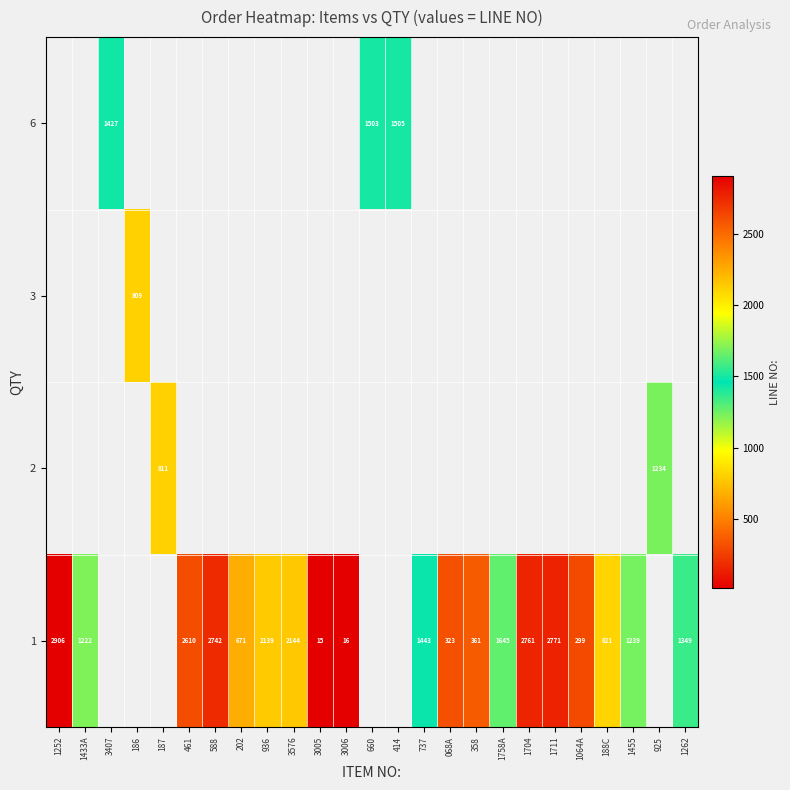

The row_3 series shows 2761.0 at 1704. True or false?

True